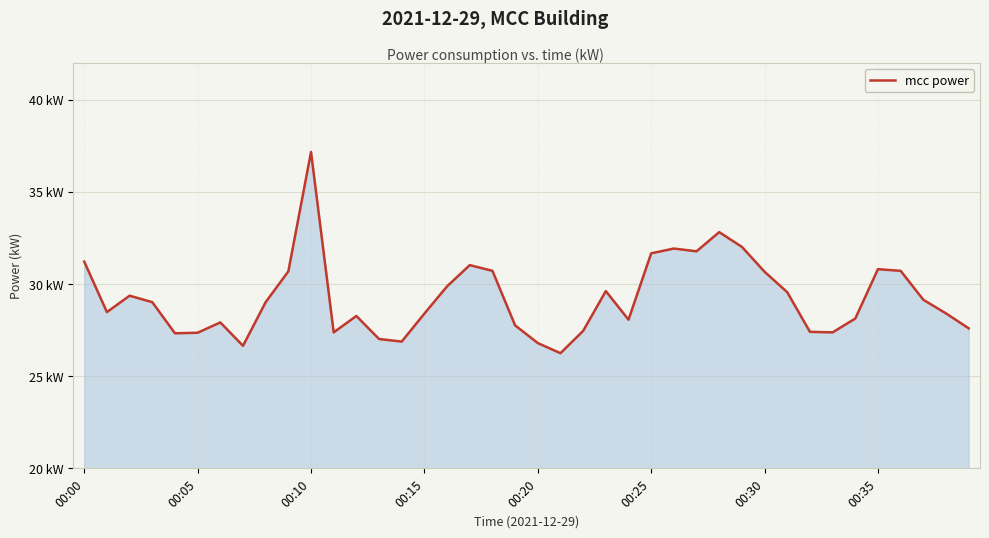

Does the chart have visible grid lines?

Yes